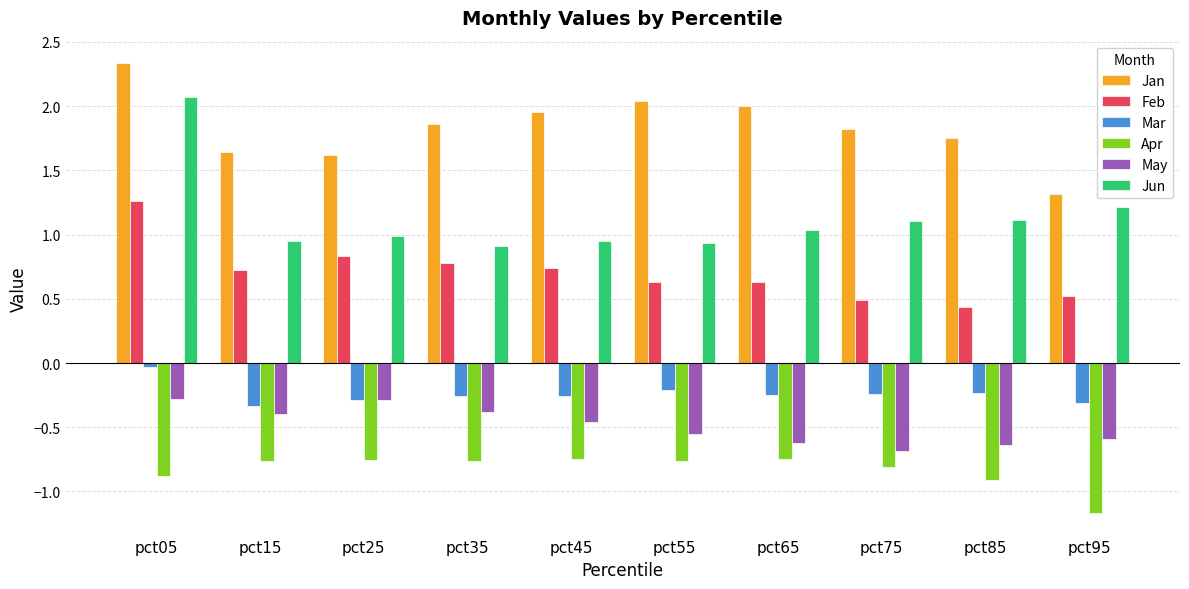

Between pct05 and pct15, which series saw the biggest shift?

Jun